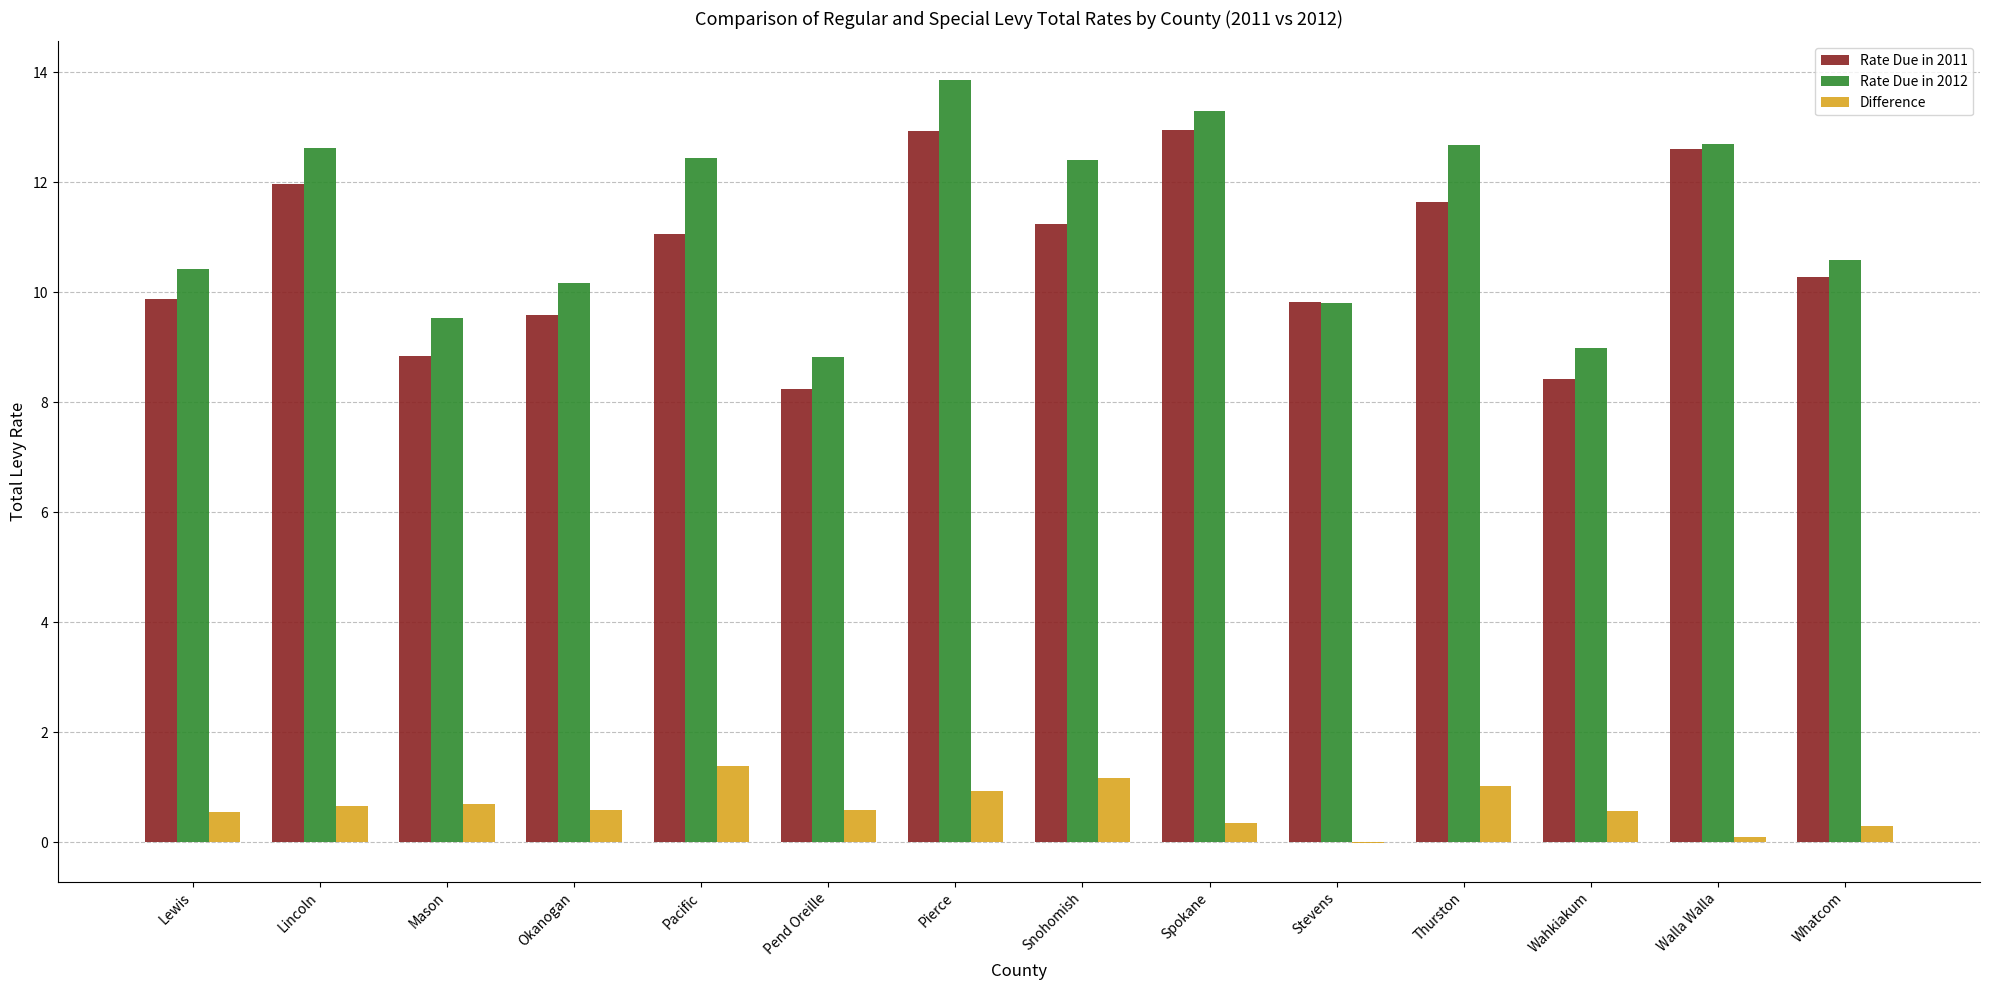

Between Lewis and Lincoln, which series saw the biggest shift?

Rate Due in 2012